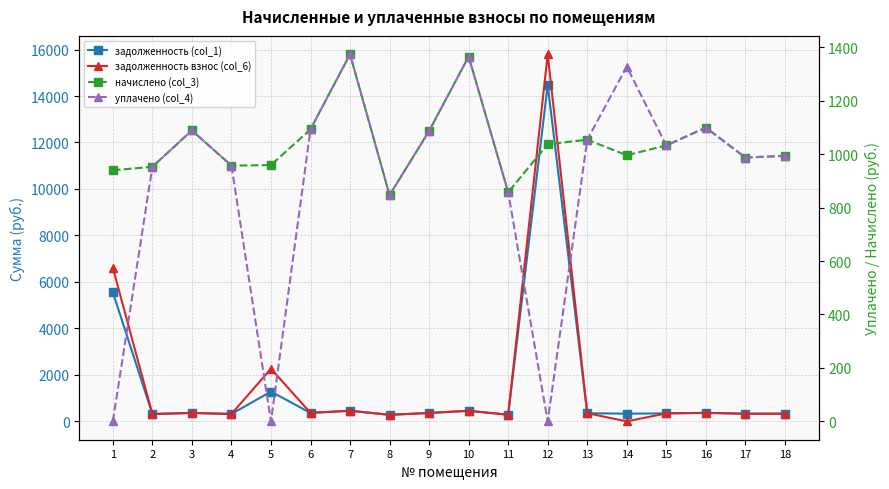

What is the value of the начислено (col_3) point at the 18th from the left?

993.6